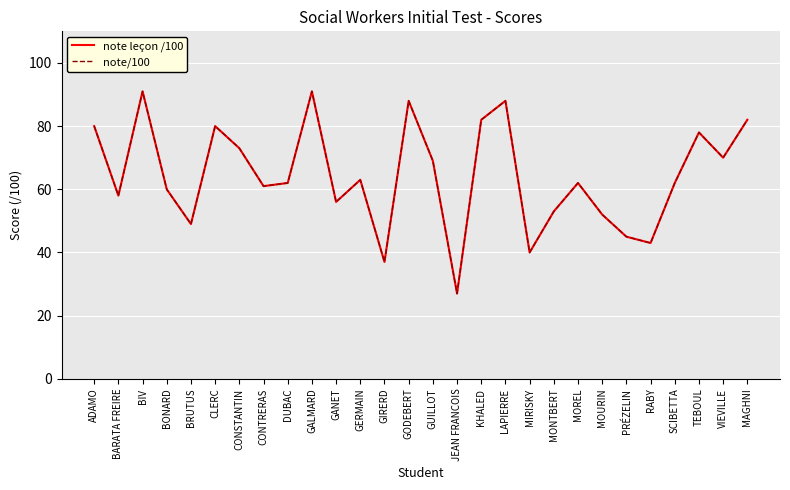

What is the average value of the note leçon /100 series?

64